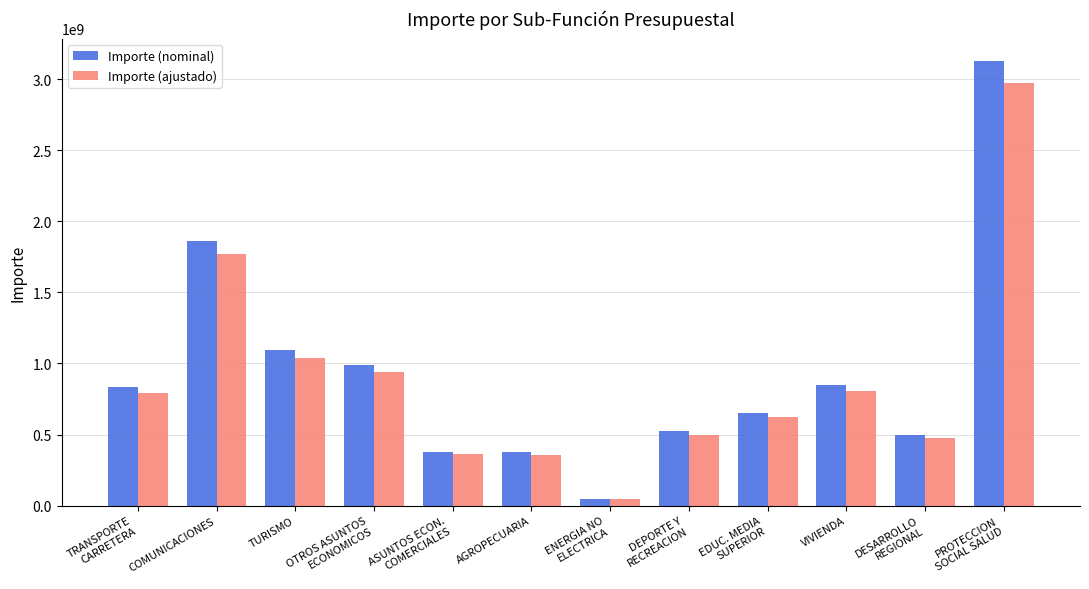

What is the highest value of the Importe (nominal) series?

3129977619